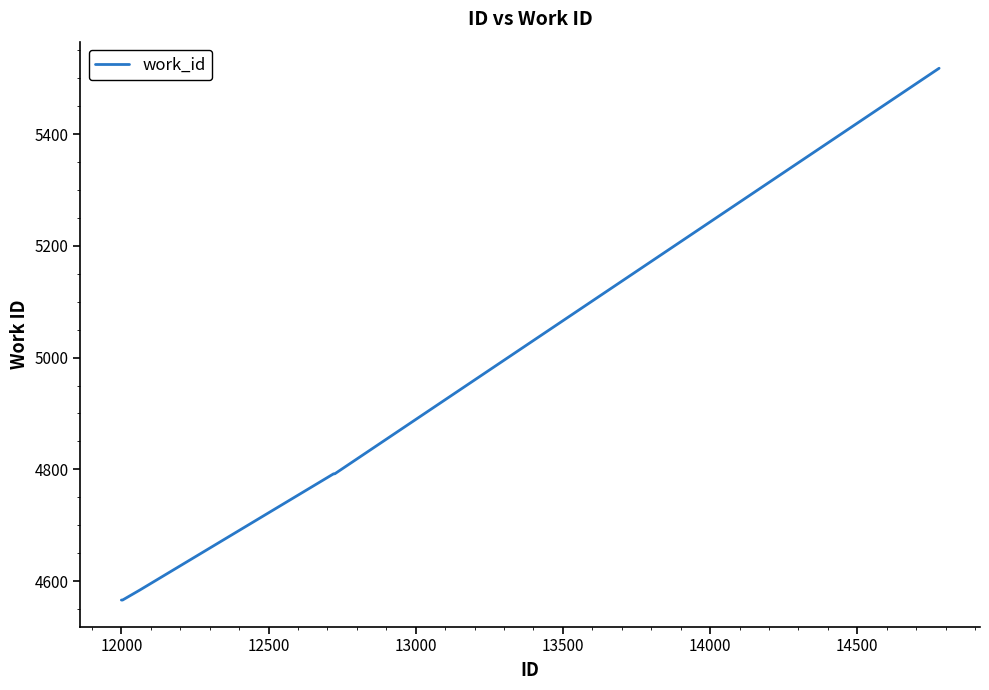

What is the average value?

4801